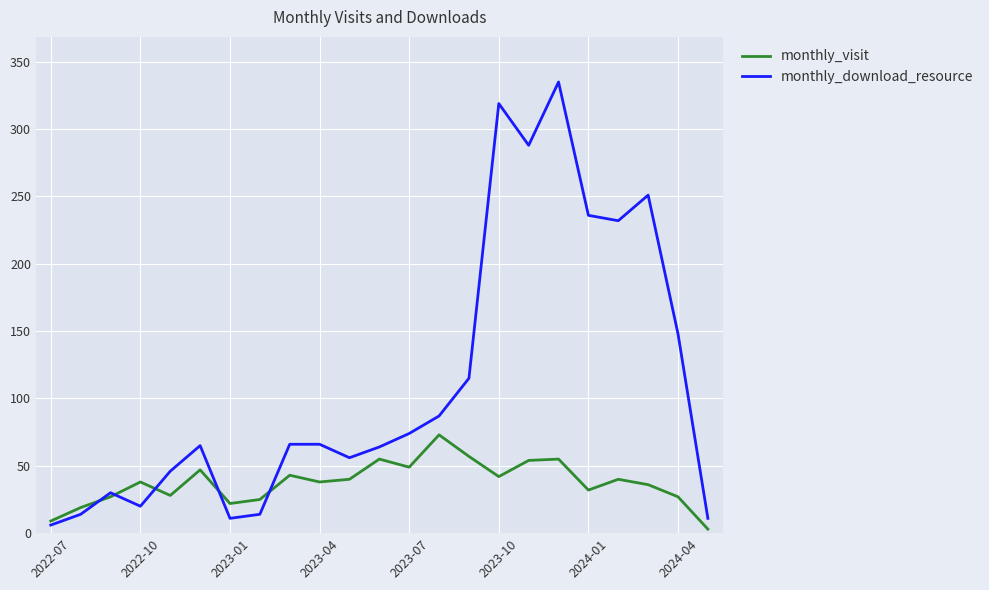

How many intersections are there between monthly_download_resource and monthly_visit?

5